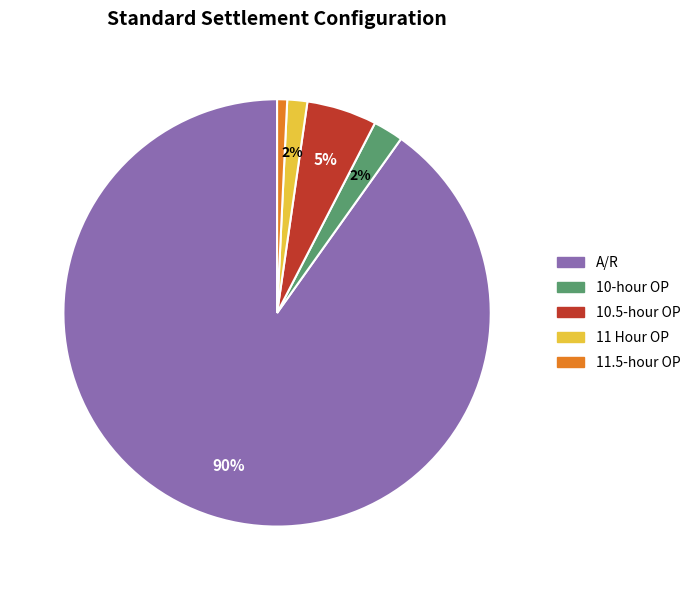

Is it true that 10.5-hour OP is 18% of the pie?

False